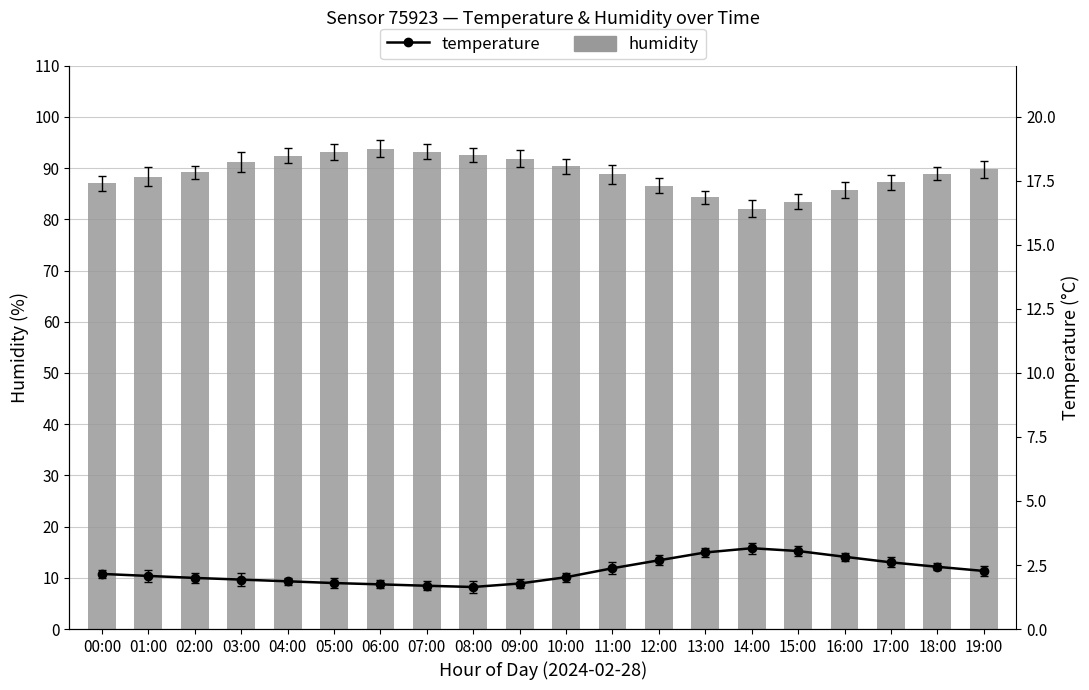

Rank the categories by temperature value from highest to lowest.

14:00, 15:00, 13:00, 16:00, 12:00, 17:00, 18:00, 11:00, 19:00, 00:00, 01:00, 10:00, 02:00, 03:00, 04:00, 05:00, 09:00, 06:00, 07:00, 08:00